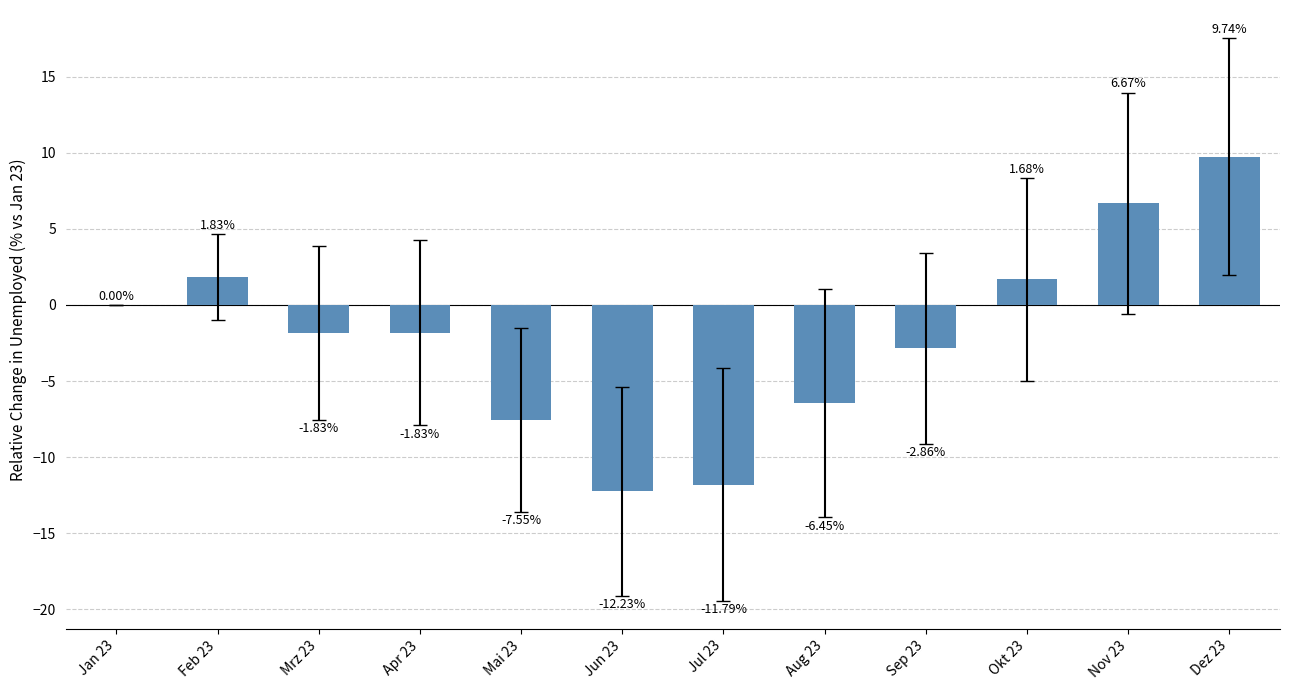

How many series are shown in this chart?

1